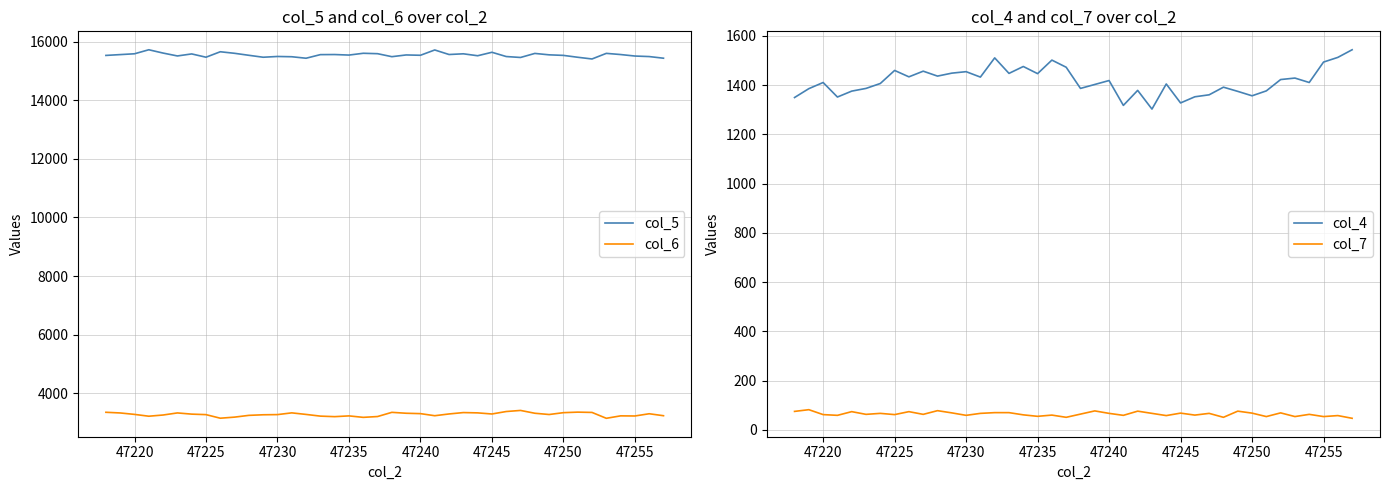

What is the average value of the col_4 series?

1416